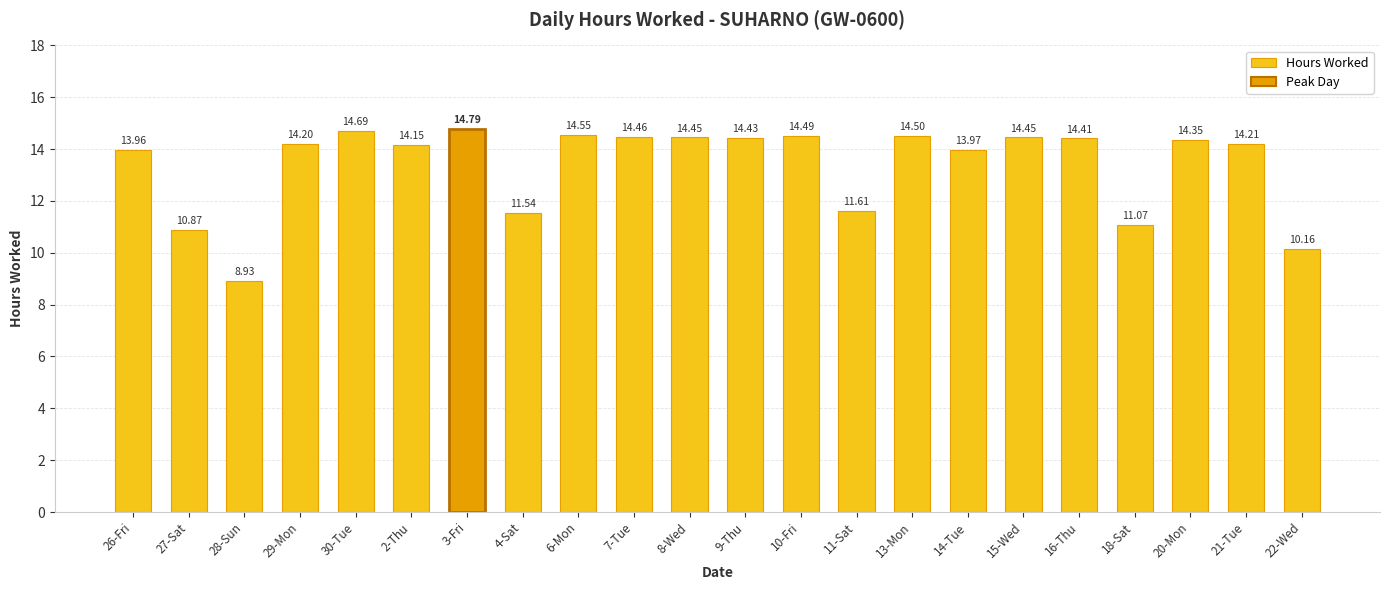

Which has a higher value, 15-Wed or 6-Mon?

6-Mon